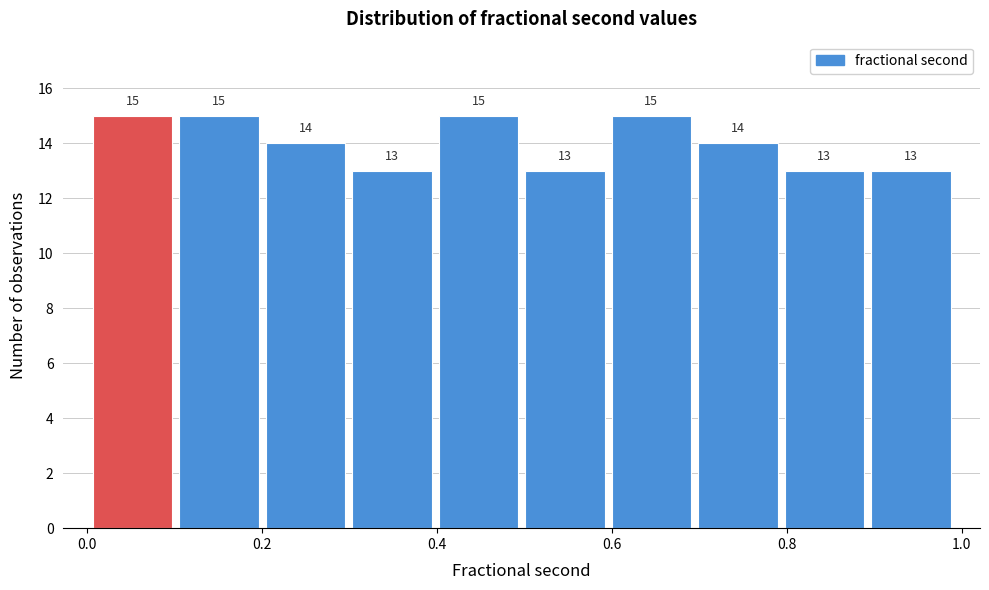

Reading left to right, list every bar in this chart as the range it spans on the x-axis followed by its height. The bar edges are not printed on the chart, so give them approximately, as read against the axis.

0.0 to 0.1: 15
0.1 to 0.2: 15
0.2 to 0.3: 14
0.3 to 0.4: 13
0.4 to 0.5: 15
0.5 to 0.6: 13
0.6 to 0.7: 15
0.7 to 0.8: 14
0.8 to 0.9: 13
0.9 to 1.0: 13